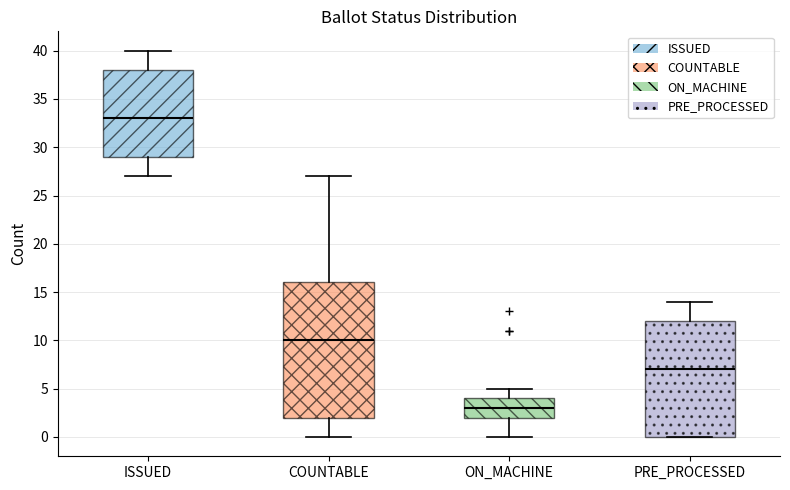

Where does the upper whisker of the box for COUNTABLE end on the y-axis? The values are not printed on the chart, so give them approximately, as read against the axis.

27